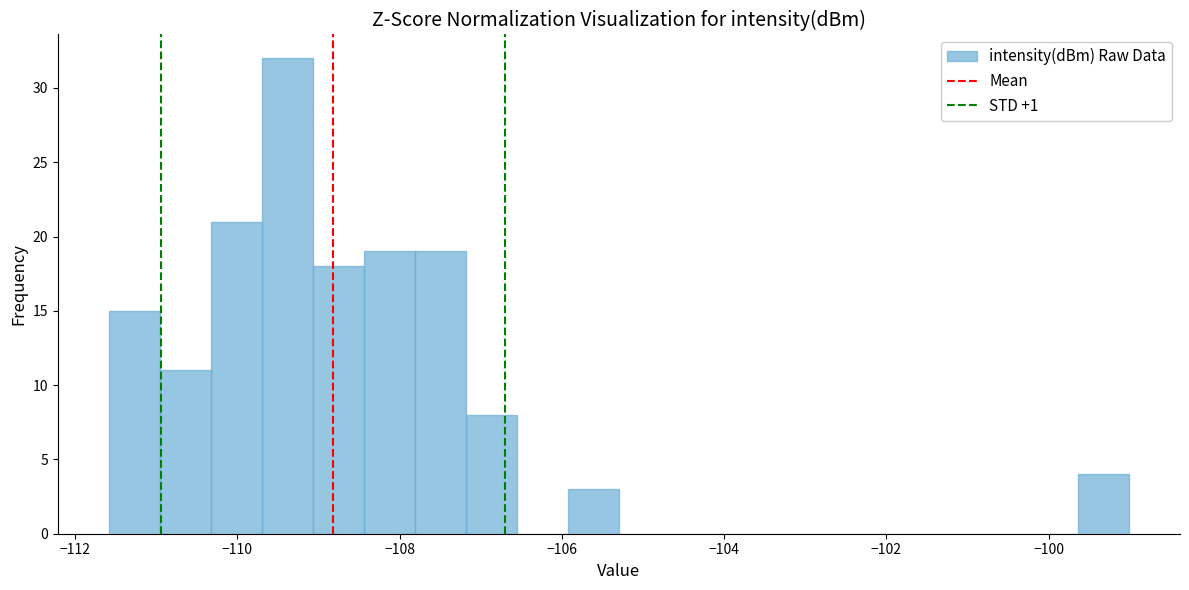

Around what value on the x-axis is the tallest bar? Give the approximate position of its centre, as read against the axis.

-109.4